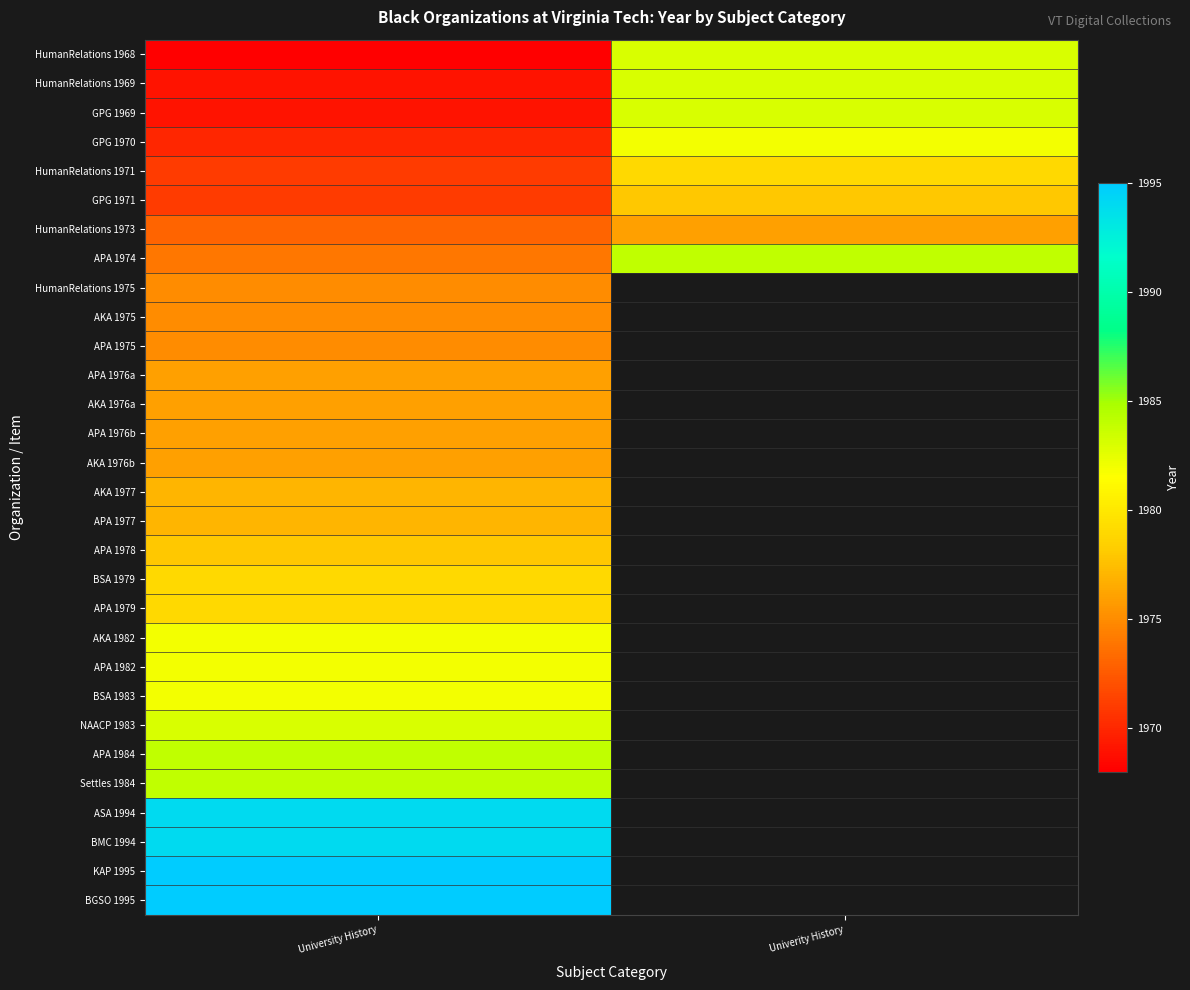

Which category has the lowest value across all series?

University History